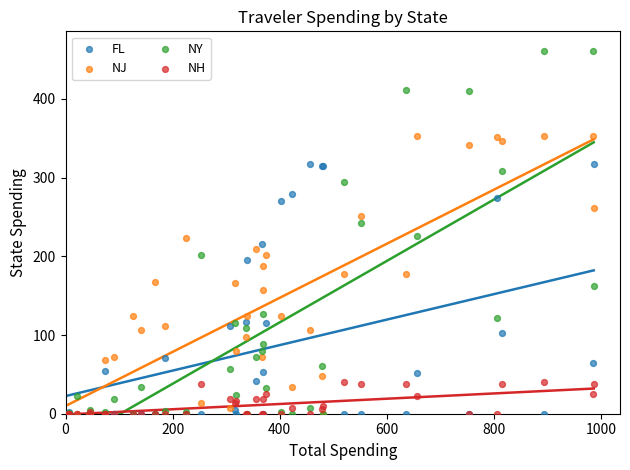

What are all the series names shown in the legend?

FL, NJ, NY, NH